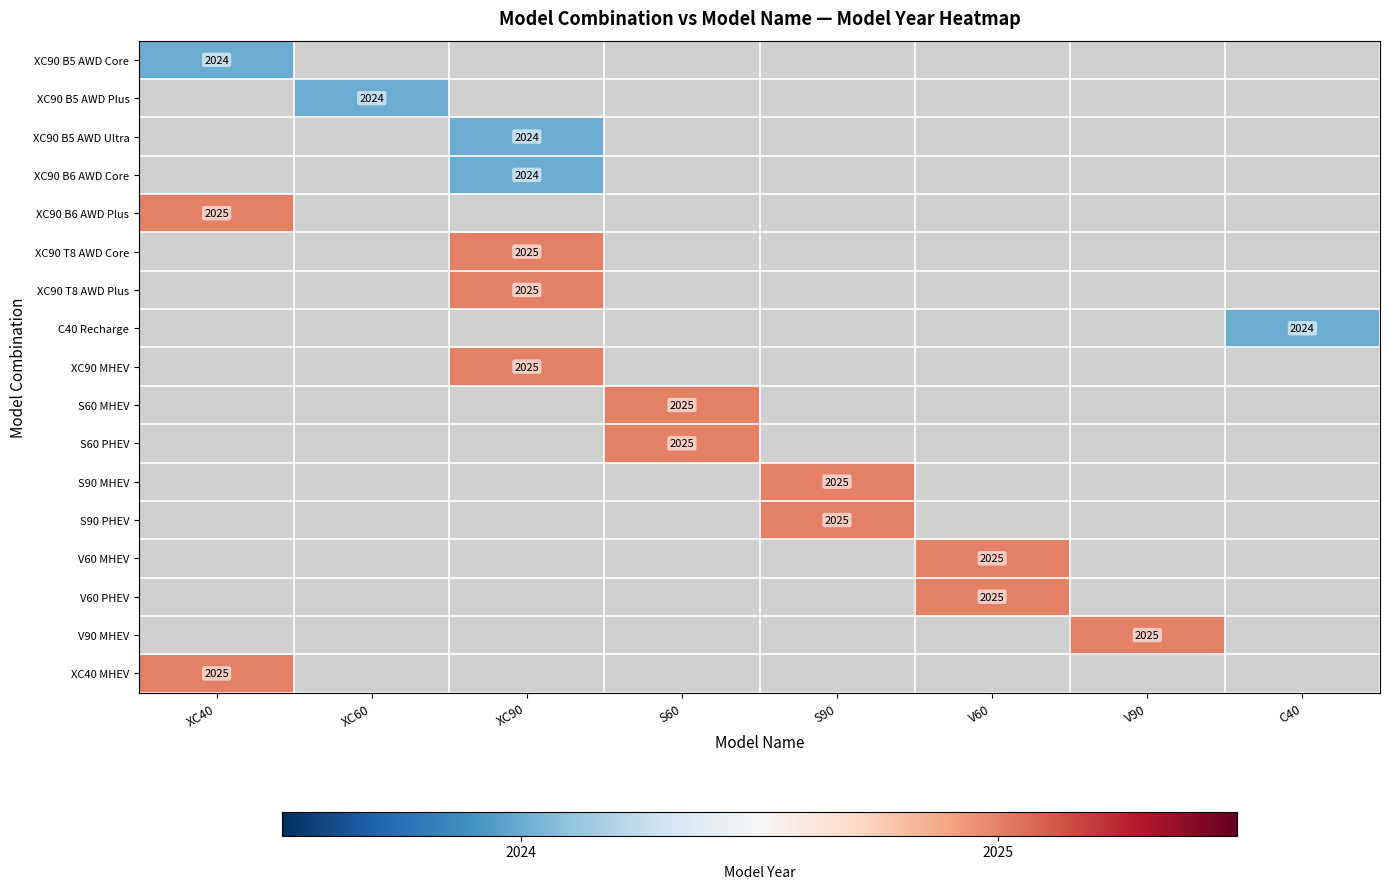

What is the difference between the highest and lowest values at XC40?

1.0